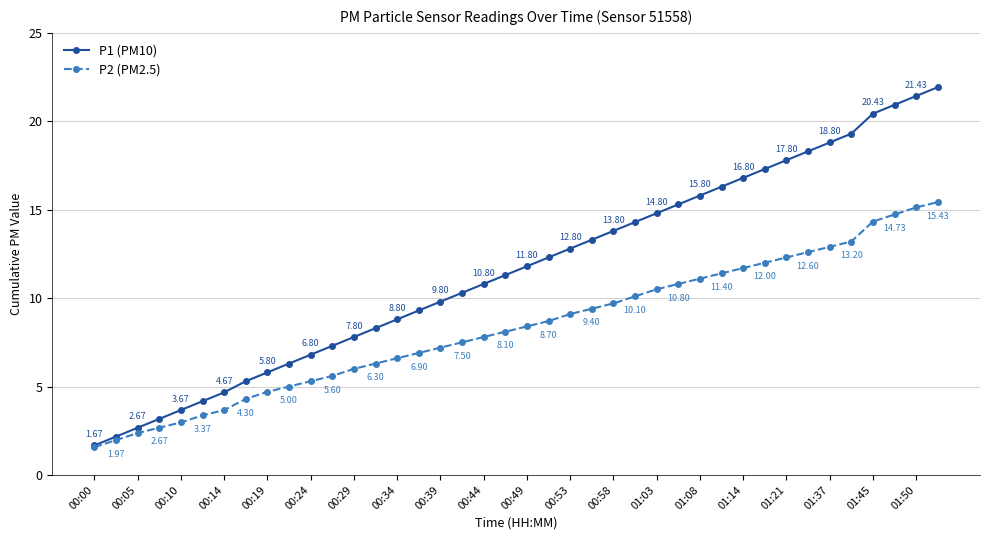

List the series in order of their peak value, highest first.

P1 (PM10), P2 (PM2.5)